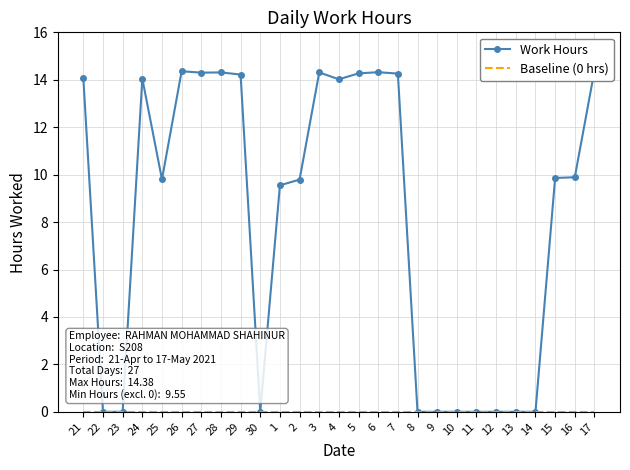

What is the label of the 20th point from the right?

28